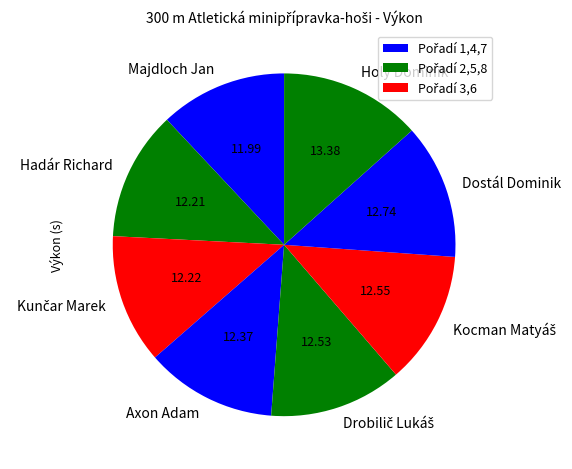

How many slices are in this pie chart?

8